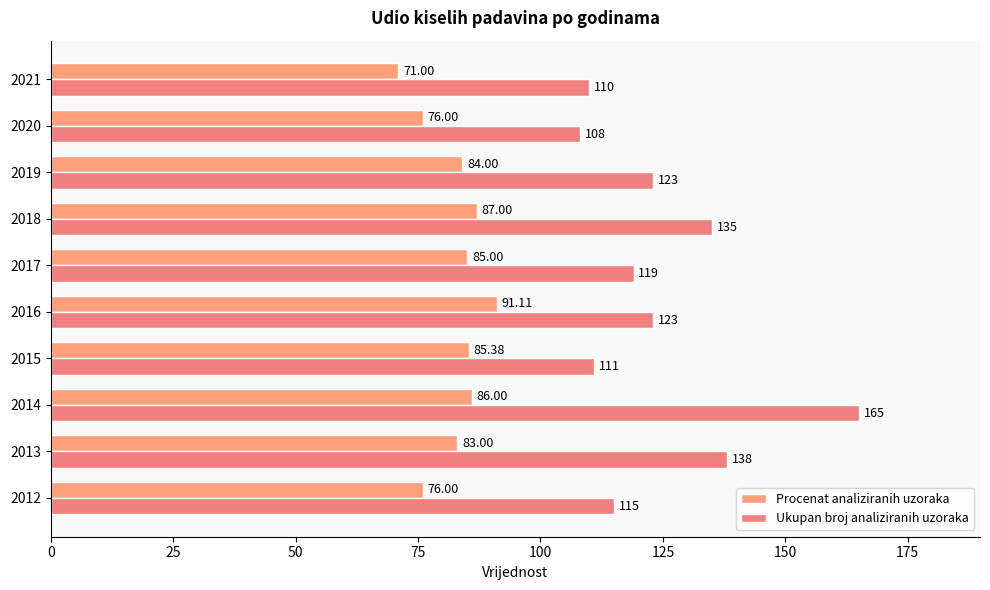

Which category has the highest value across all series?

2014